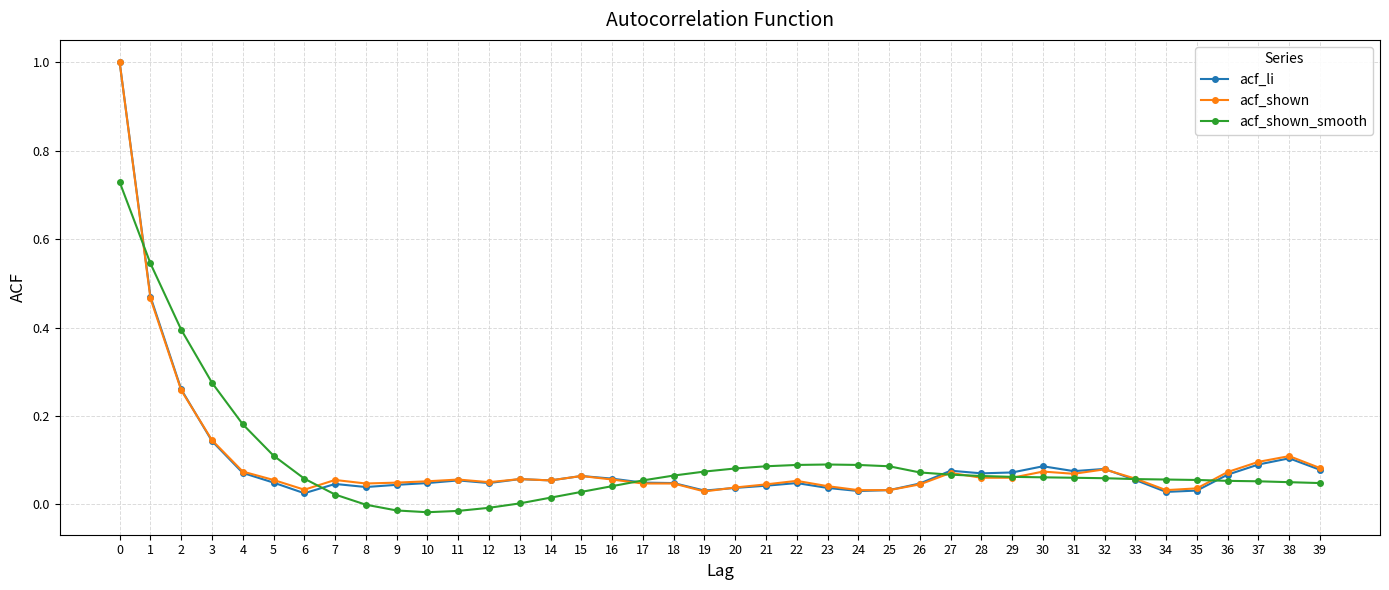

Is the value of acf_li at 32 greater than the value of acf_shown at 23?

Yes